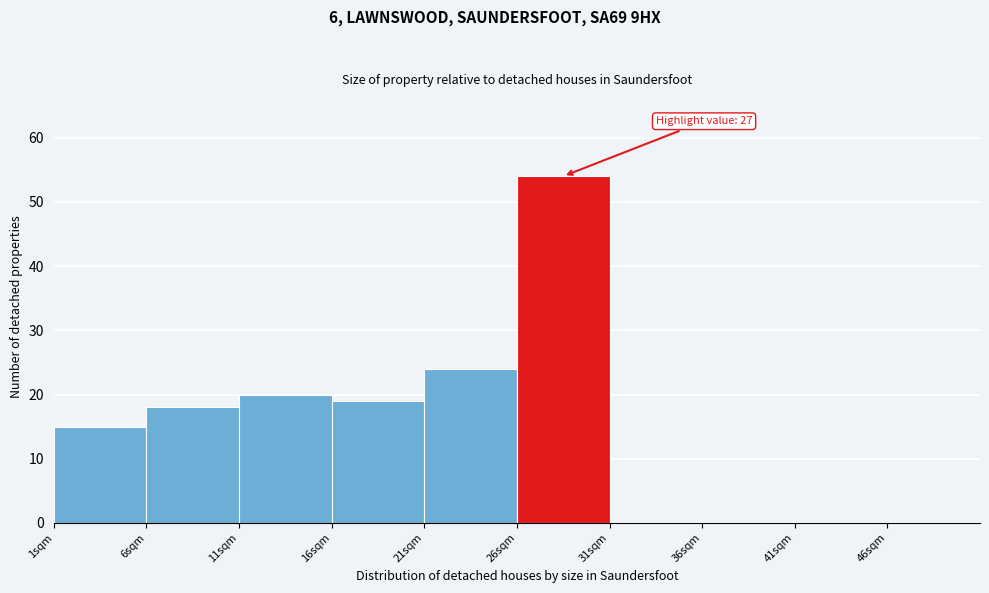

Over which range of the x-axis is the bar tallest?

26 to 31